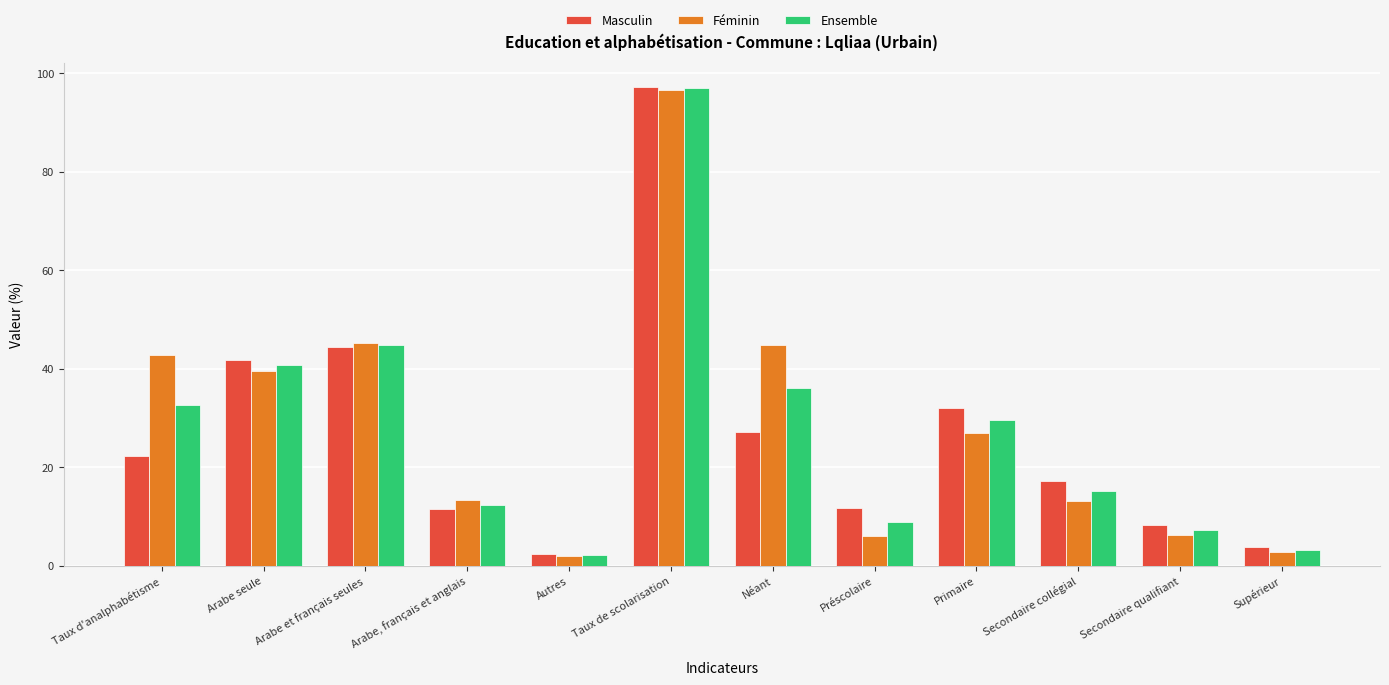

What is the sum of the Masculin values at Arabe seule and Néant?

68.8